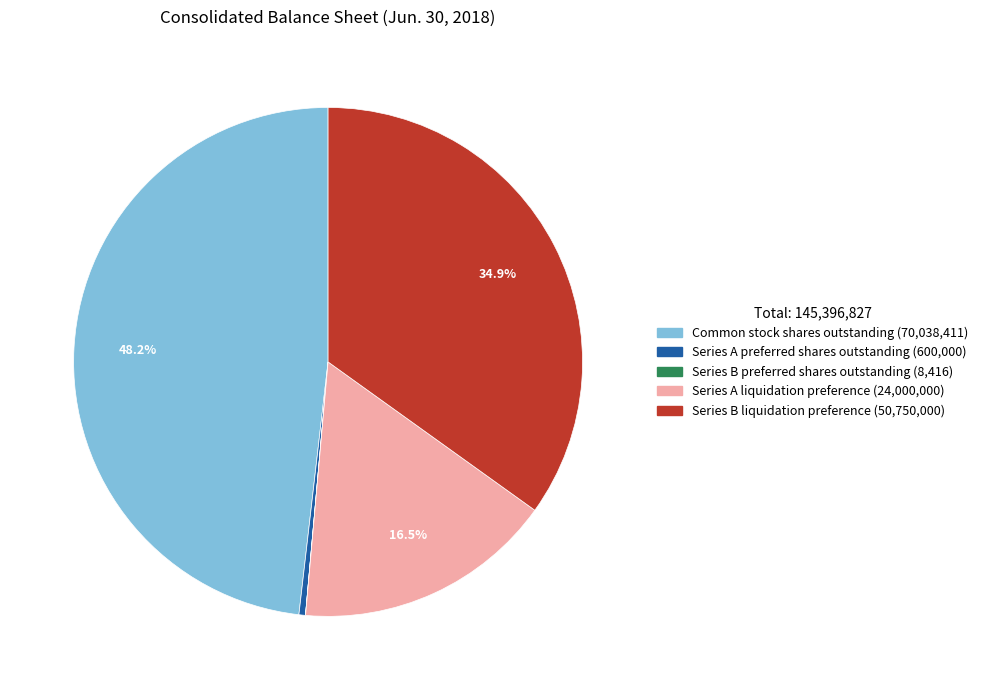

Combined, do Series A liquidation preference and Series B liquidation preference account for over 50%?

Yes